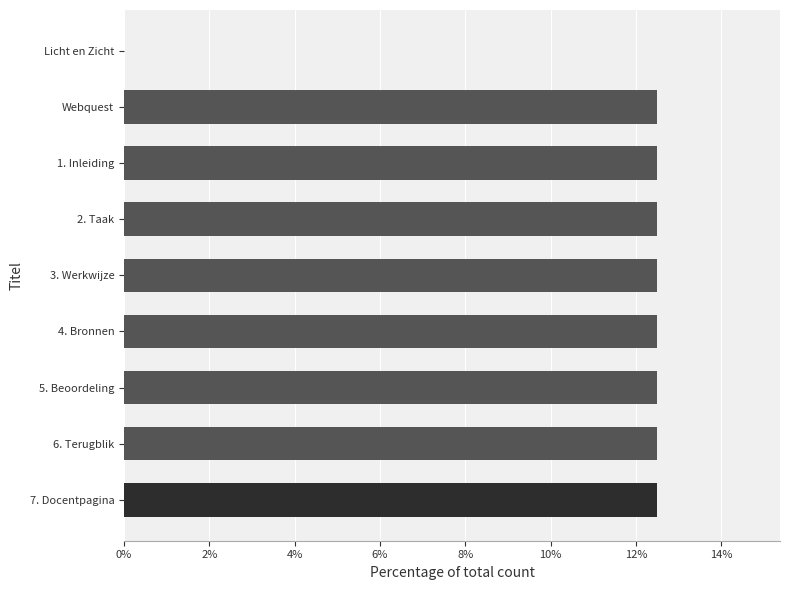

How many positive values are there?

8